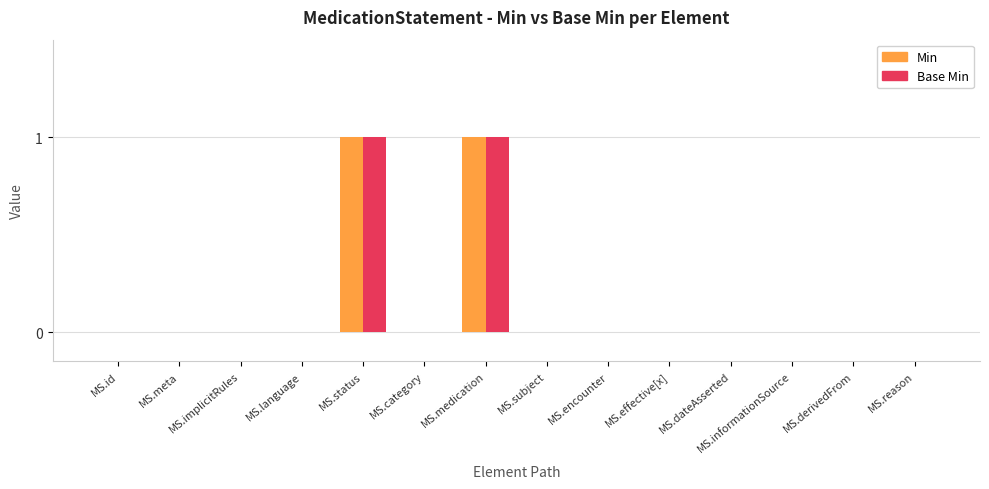

The value of Base Min at MS.informationSource is 0. True or false?

True